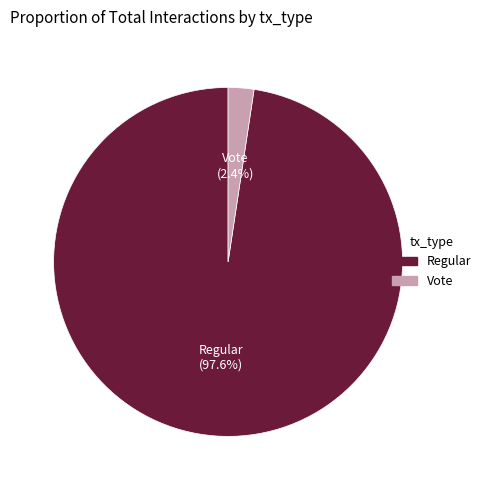

What portion of the pie excludes Regular?

2.4%